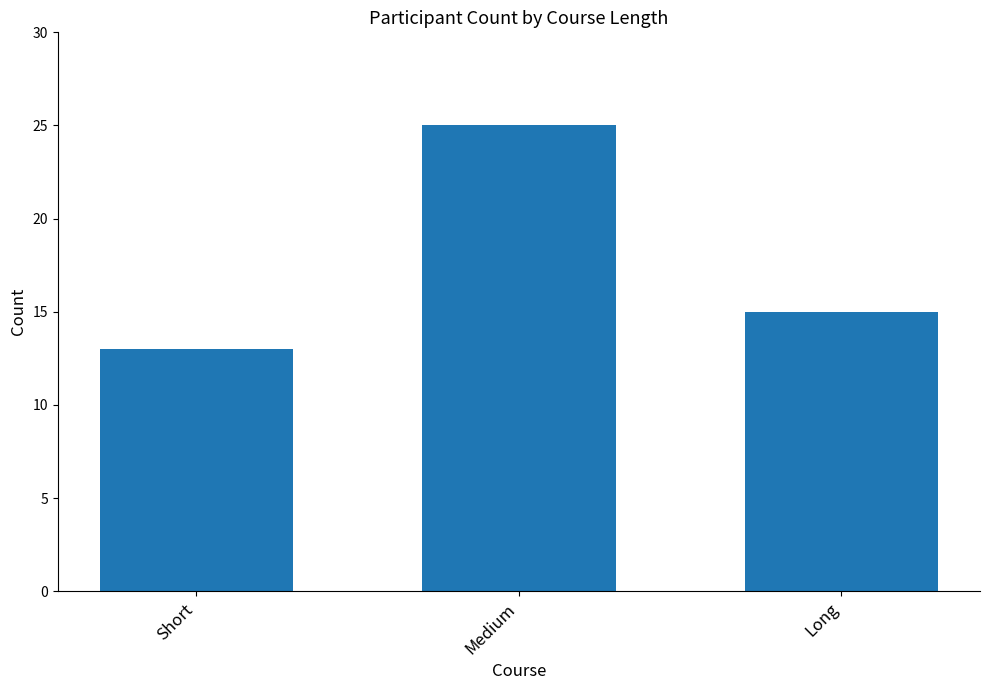

What is the average value?

18